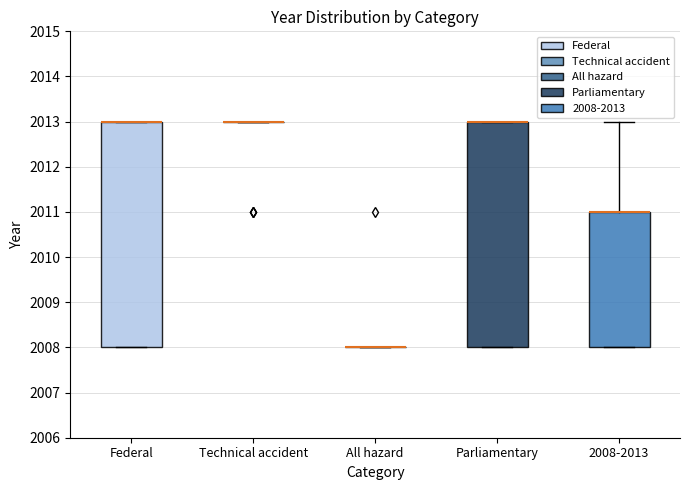

Reading left to right, transcribe this box plot: for each box, give where its median line is, the range the box spans, and where its two whiskers end, as read against the y-axis. The values are not printed on the chart, so give them approximately, as read against the axis.

Federal: median 2013 (drawn on the box's upper edge), box 2008 to 2013, whiskers 2008 to 2013
Technical accident: box collapsed to a line at 2013, whiskers 2013 to 2013
All hazard: box collapsed to a line at 2008, whiskers 2008 to 2008
Parliamentary: median 2013 (drawn on the box's upper edge), box 2008 to 2013, whiskers 2008 to 2013
2008-2013: median 2011 (drawn on the box's upper edge), box 2008 to 2011, whiskers 2008 to 2013